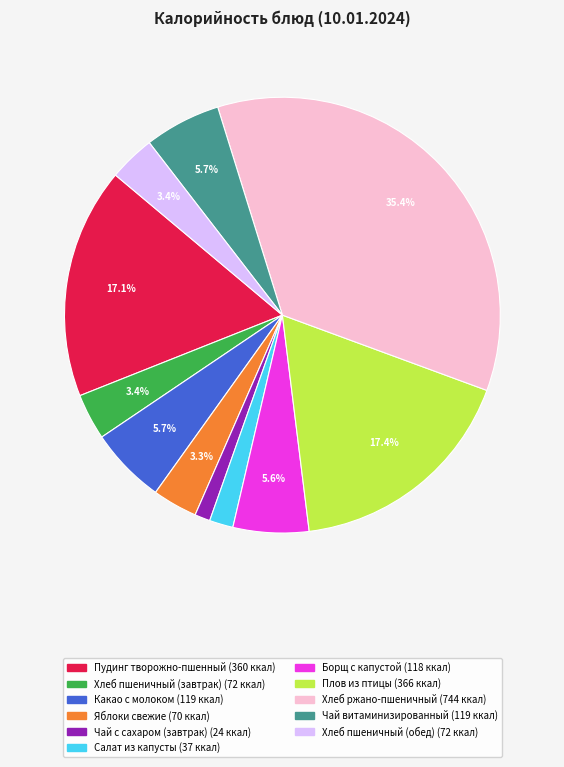

Which category has the smallest portion of the pie?

Чай с сахаром (завтрак)